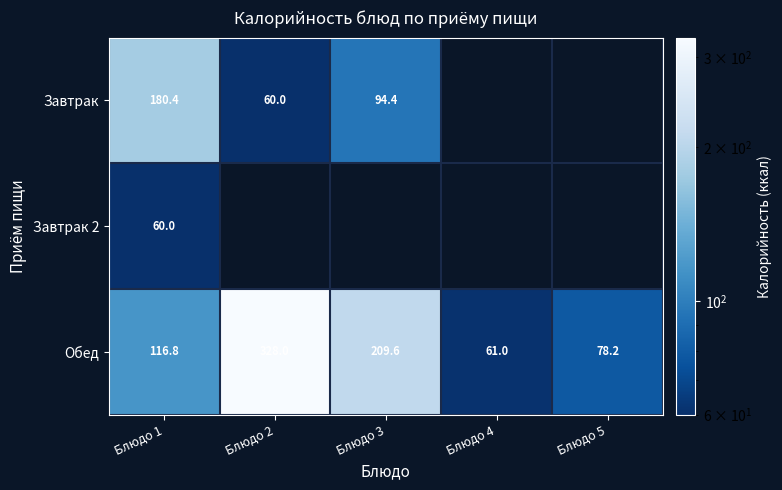

List the labels in order of Обед value, largest first.

Блюдо 2, Блюдо 3, Блюдо 1, Блюдо 5, Блюдо 4